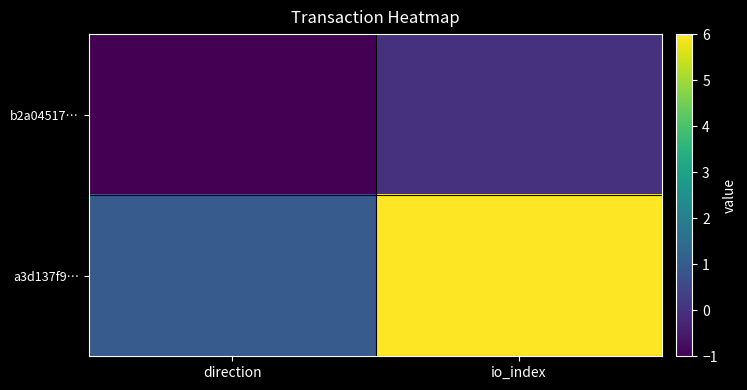

Which series has the largest total across all categories?

a3d137f9…